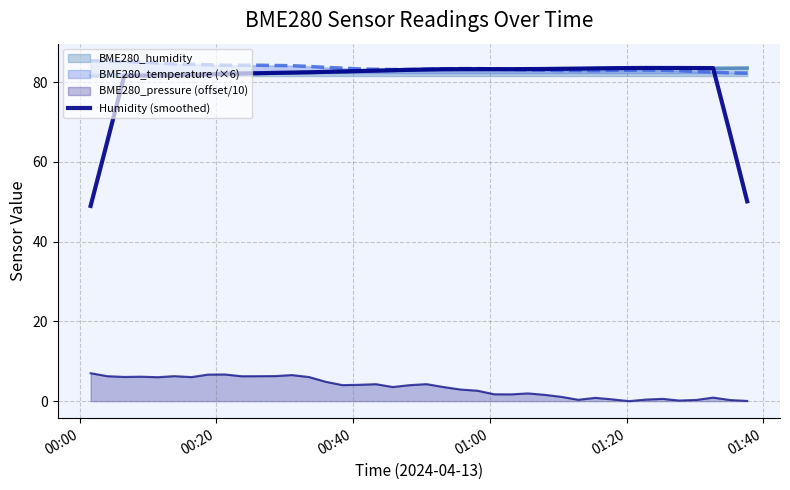

True or false: BME280_pressure (offset/10) and BME280_temperature (×6) intersect in this chart.

False